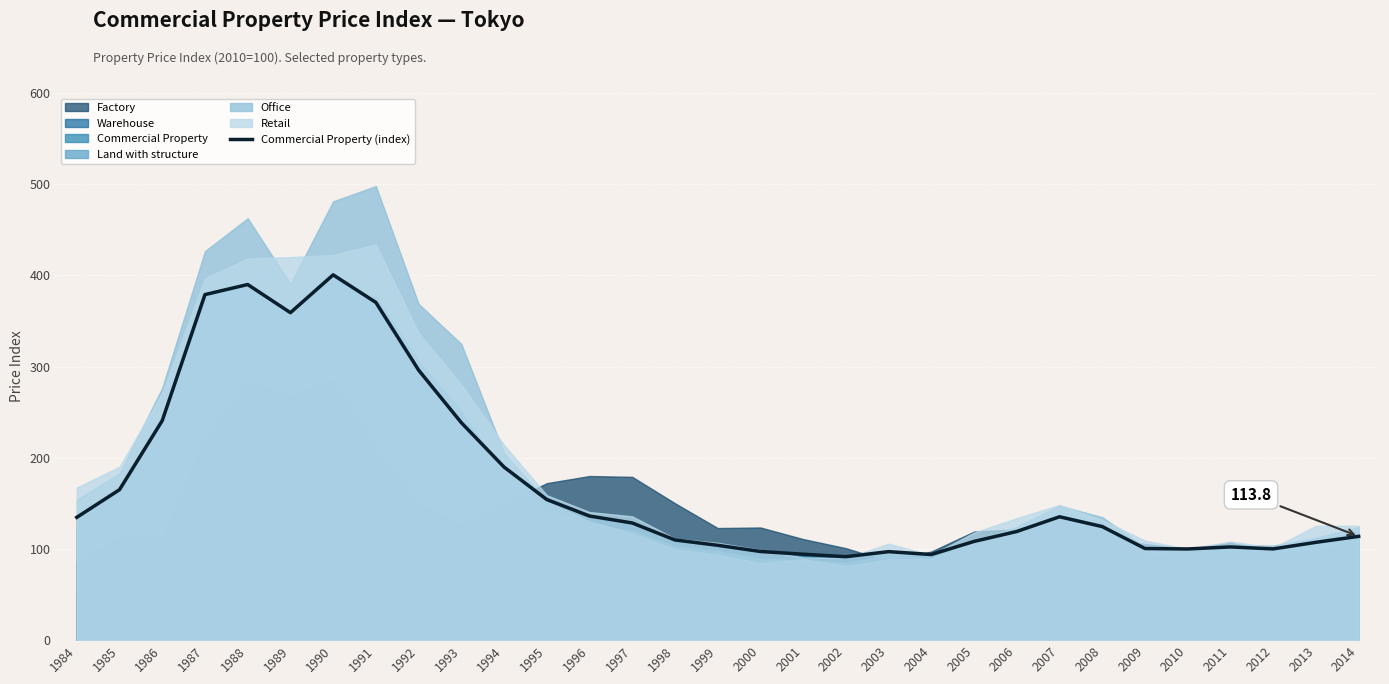

What is the difference between the second highest and minimum values?

298.5